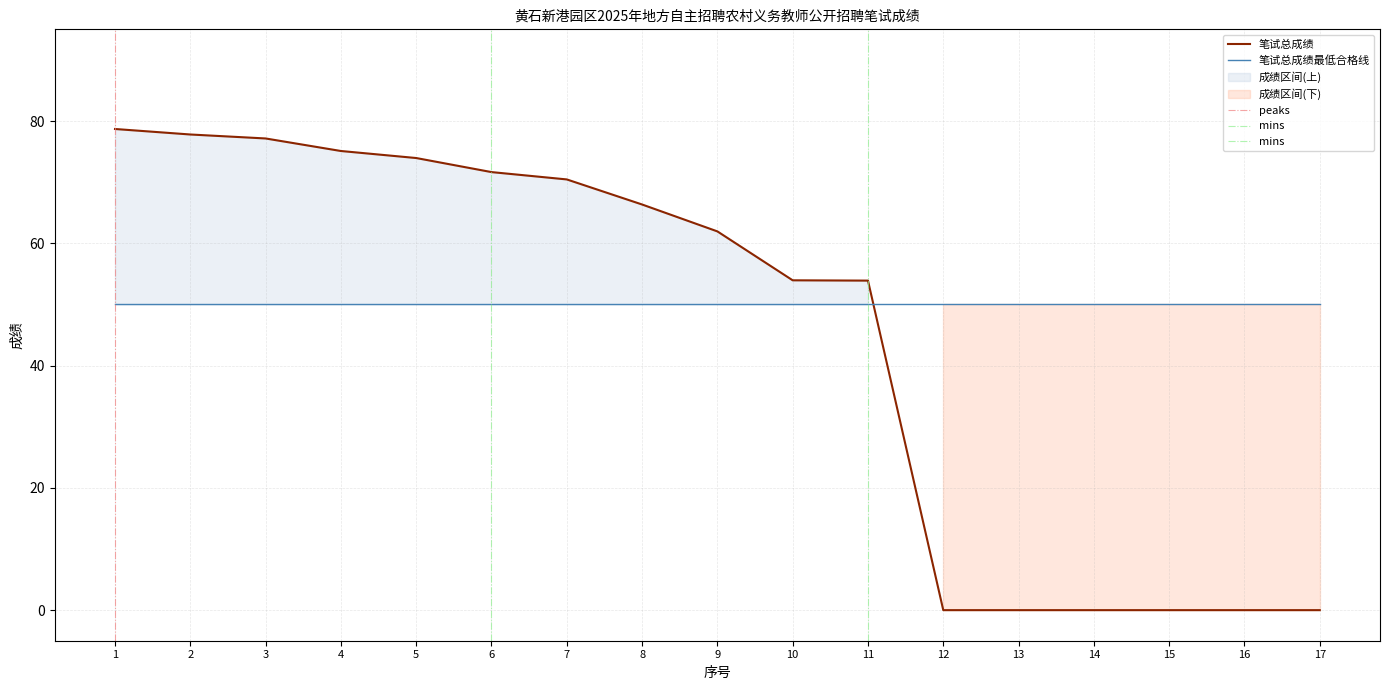

True or false: the data has more than 0 interior local peaks.

False